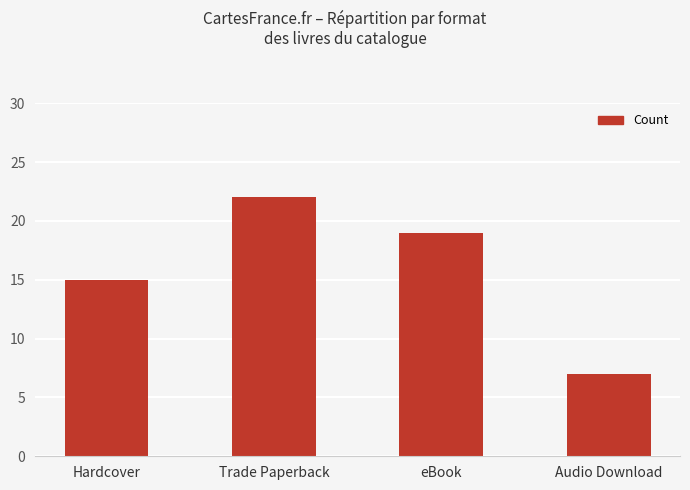

At which category does the chart reach its peak across all series?

Trade Paperback